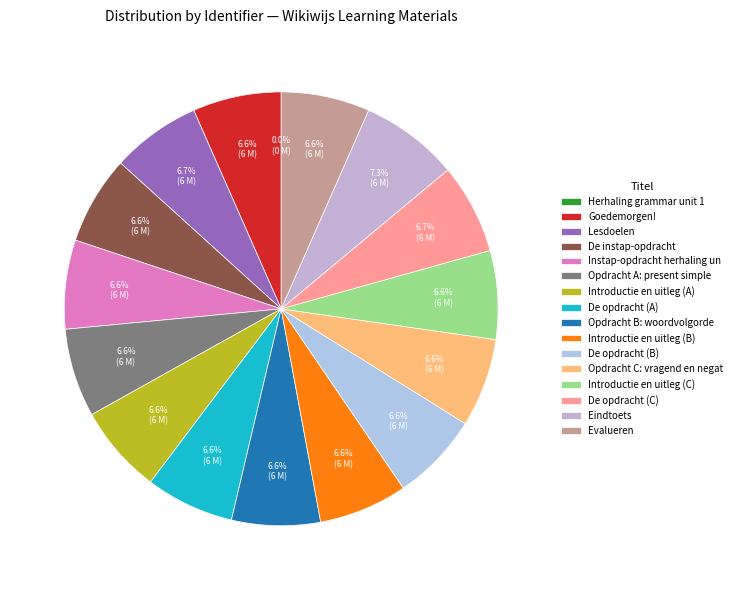

Is De instap-opdracht the majority of the pie?

No